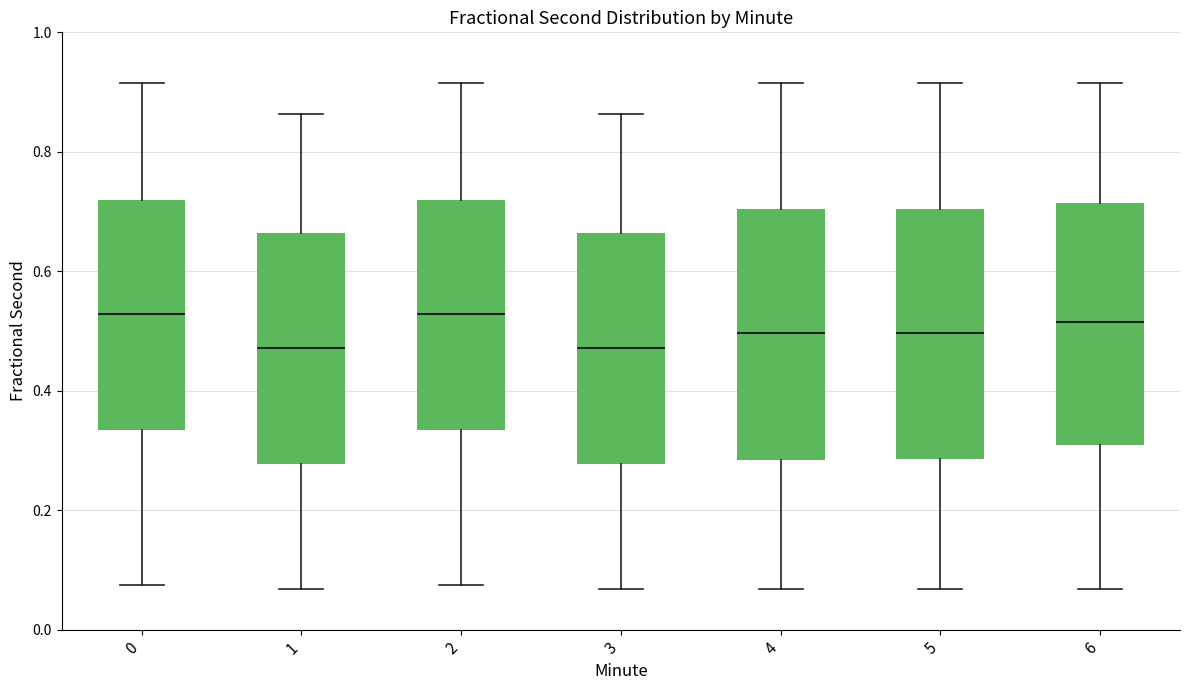

Reading left to right, read every box against the y-axis: the position of its median line, the range the box covers, and the ends of its whiskers. The values are not printed on the chart, so give them approximately, as read against the axis.

0: median 0.52, box 0.34 to 0.72, whiskers 0.08 to 0.92
1: median 0.48, box 0.28 to 0.66, whiskers 0.06 to 0.86
2: median 0.52, box 0.34 to 0.72, whiskers 0.08 to 0.92
3: median 0.48, box 0.28 to 0.66, whiskers 0.06 to 0.86
4: median 0.50, box 0.28 to 0.70, whiskers 0.06 to 0.92
5: median 0.50, box 0.28 to 0.70, whiskers 0.06 to 0.92
6: median 0.52, box 0.30 to 0.72, whiskers 0.06 to 0.92